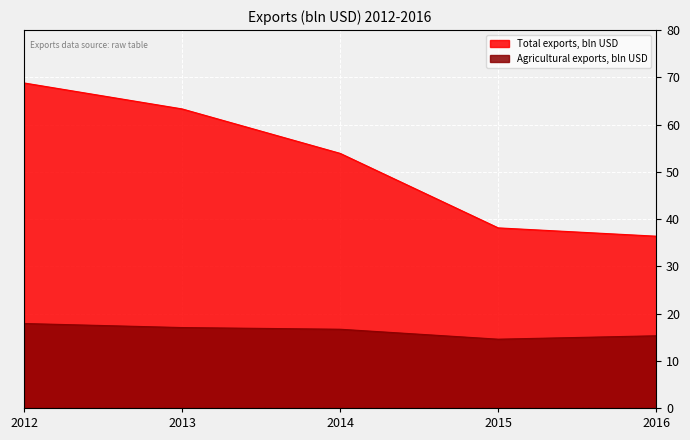

True or false: Agricultural exports, bln USD has a value of 17.9 at 2012.

True